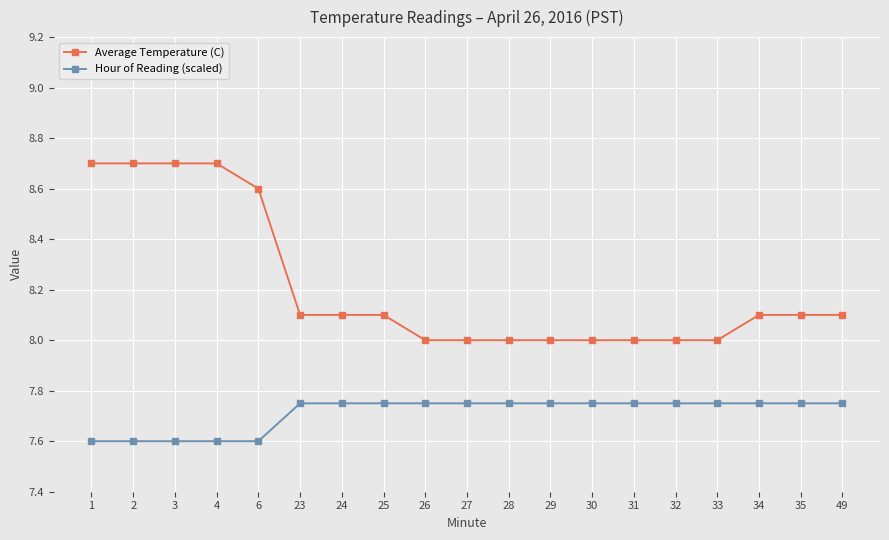

Is the value of Average Temperature (C) at 3 greater than the value of Hour of Reading (scaled) at 1?

Yes